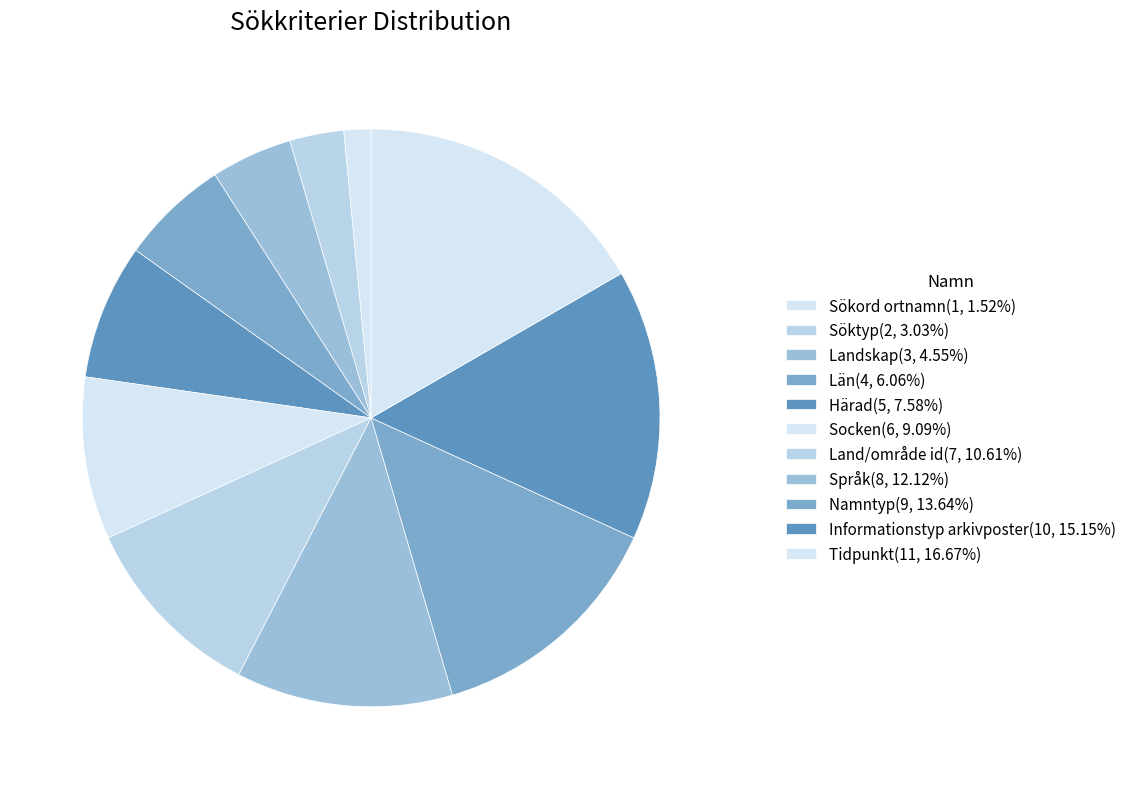

True or false: Härad accounts for 8% of the total.

True